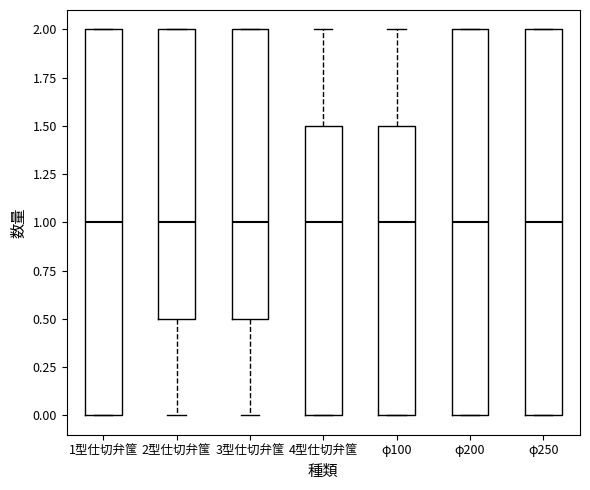

Reading left to right, read every box against the y-axis: the position of its median line, the range the box covers, and the ends of its whiskers. The values are not printed on the chart, so give them approximately, as read against the axis.

1型仕切弁筺: median 1.0, box 0.0 to 2.0, whiskers 0.0 to 2.0
2型仕切弁筺: median 1.0, box 0.5 to 2.0, whiskers 0.0 to 2.0
3型仕切弁筺: median 1.0, box 0.5 to 2.0, whiskers 0.0 to 2.0
4型仕切弁筺: median 1.0, box 0.0 to 1.5, whiskers 0.0 to 2.0
φ100: median 1.0, box 0.0 to 1.5, whiskers 0.0 to 2.0
φ200: median 1.0, box 0.0 to 2.0, whiskers 0.0 to 2.0
φ250: median 1.0, box 0.0 to 2.0, whiskers 0.0 to 2.0